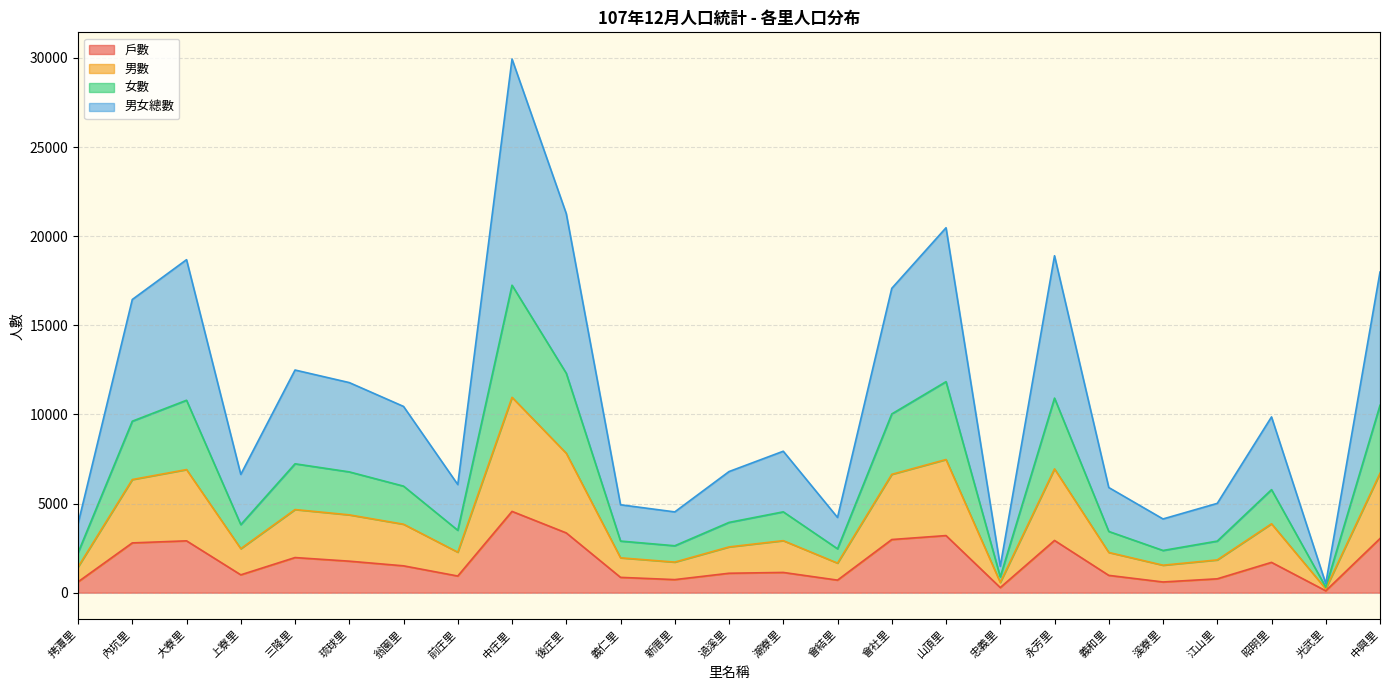

Is it true that 戶數 equals 1971 at 三隆里?

True